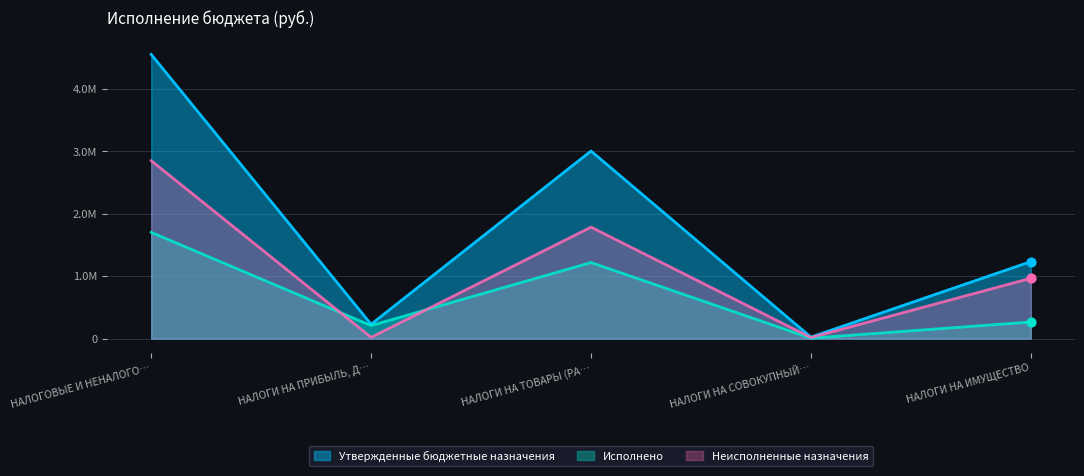

What are all the series names shown in the legend?

Утвержденные бюджетные назначения, Исполнено, Неисполненные назначения